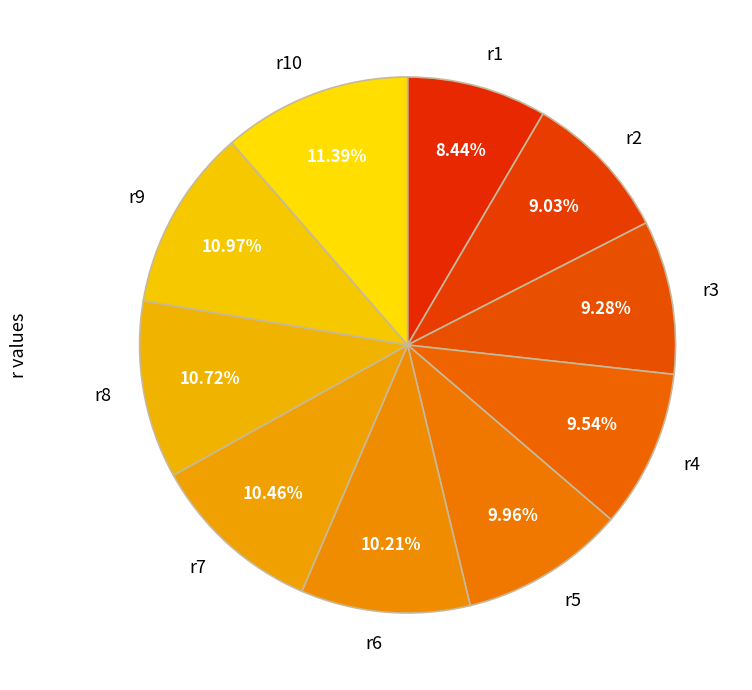

Is it true that r8 is 1% of the pie?

False